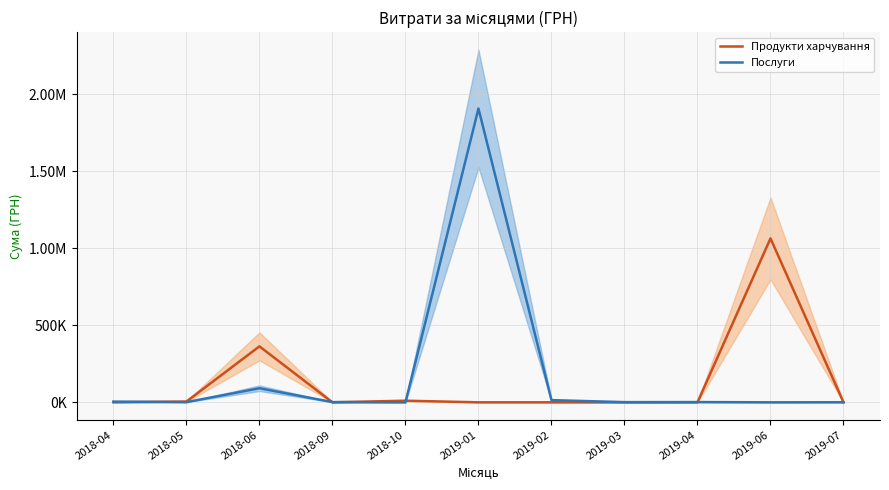

What is the approximate value of Продукти харчування at 2018-10?

10383.5